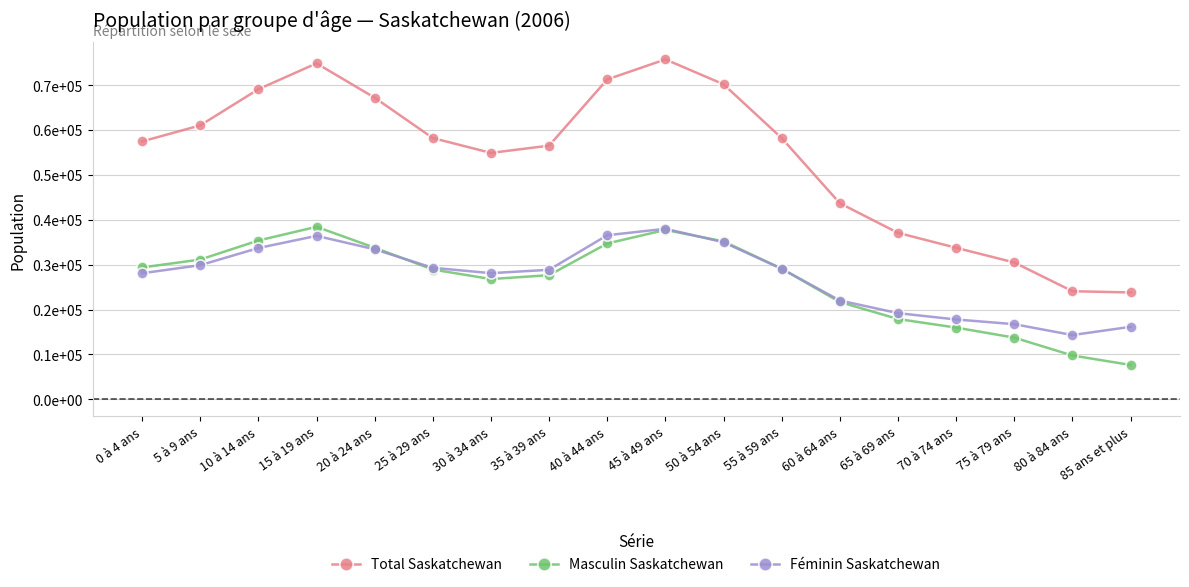

Which series changed the most between 25 à 29 ans and 70 à 74 ans?

Total Saskatchewan